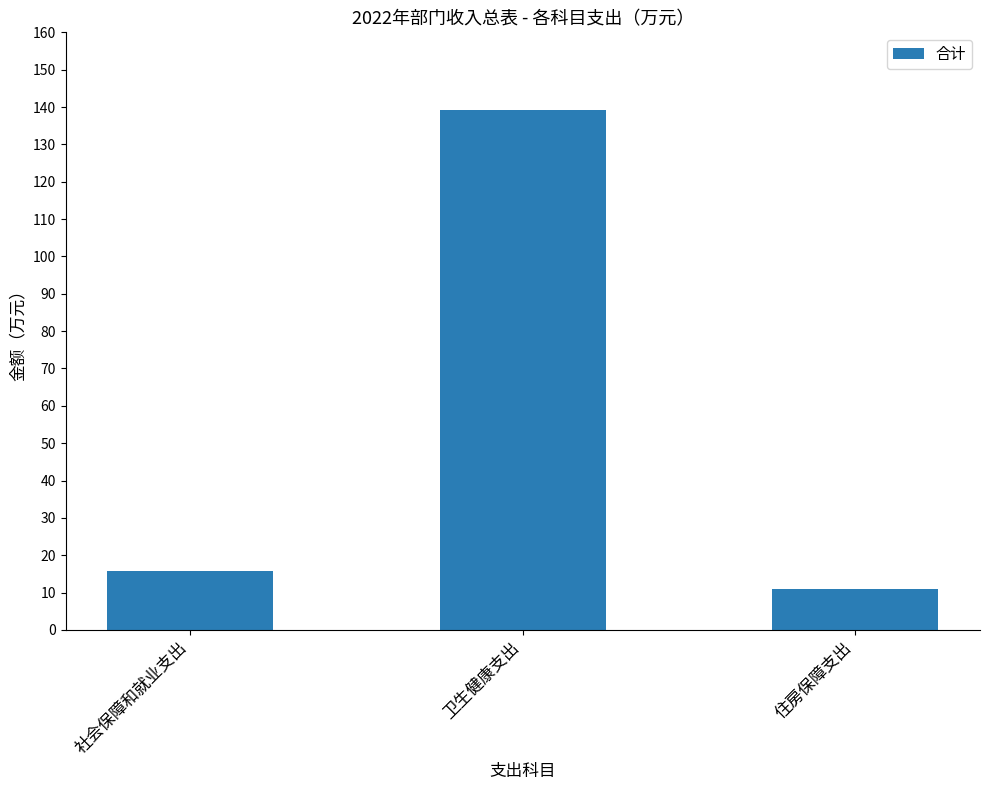

How many values are below 15?

1